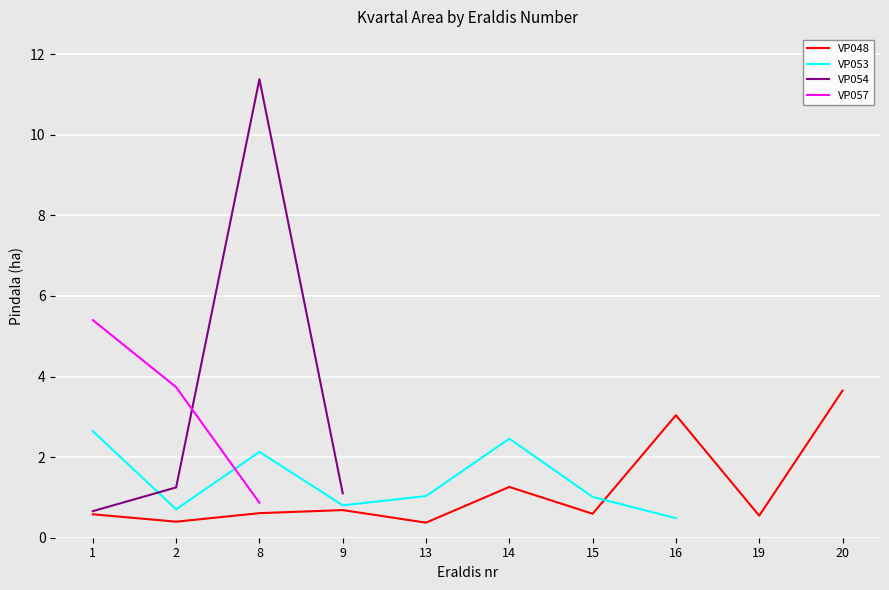

How many lines are shown in the chart?

4